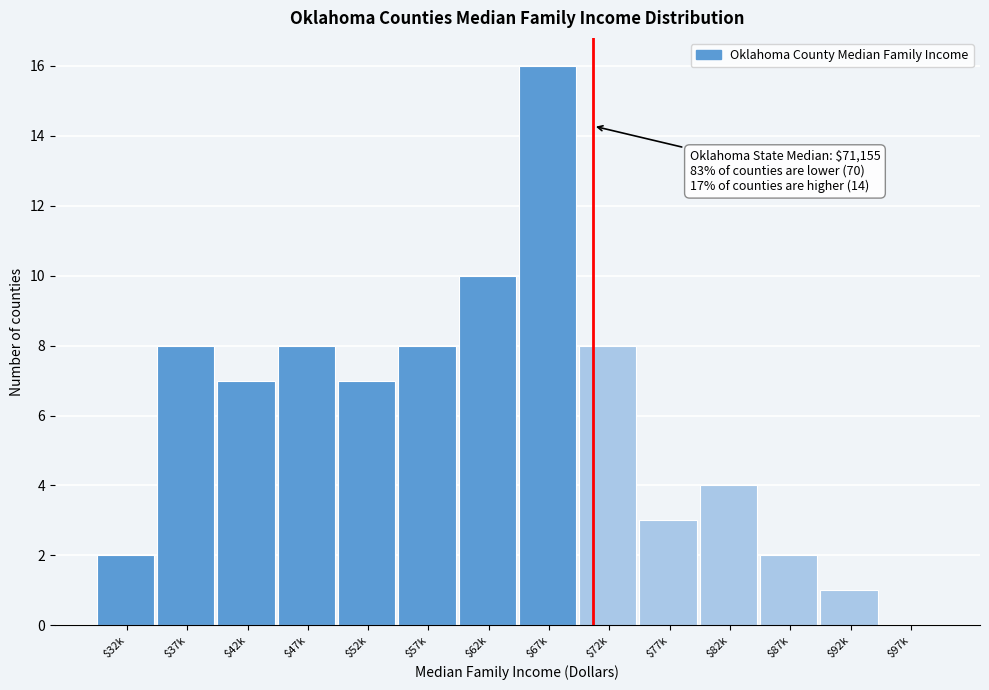

At which category does the chart reach its peak across all series?

$67k